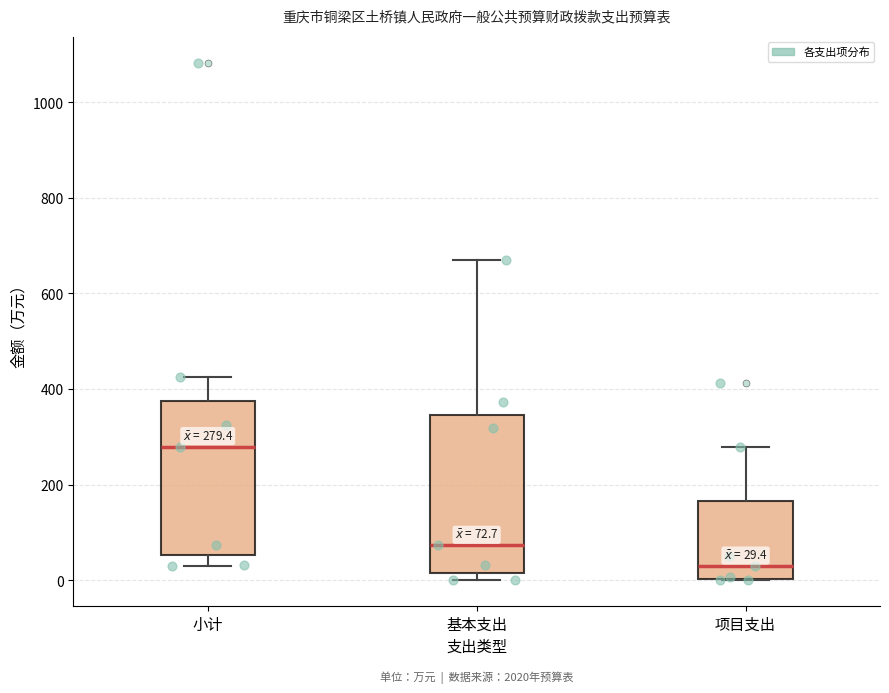

Which box has the lowest median line?

项目支出